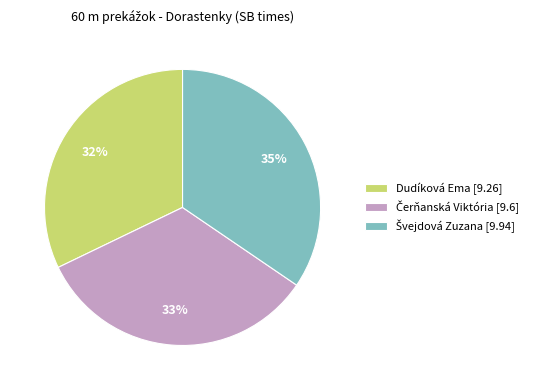

Is there any slice that represents more than half of the pie?

No